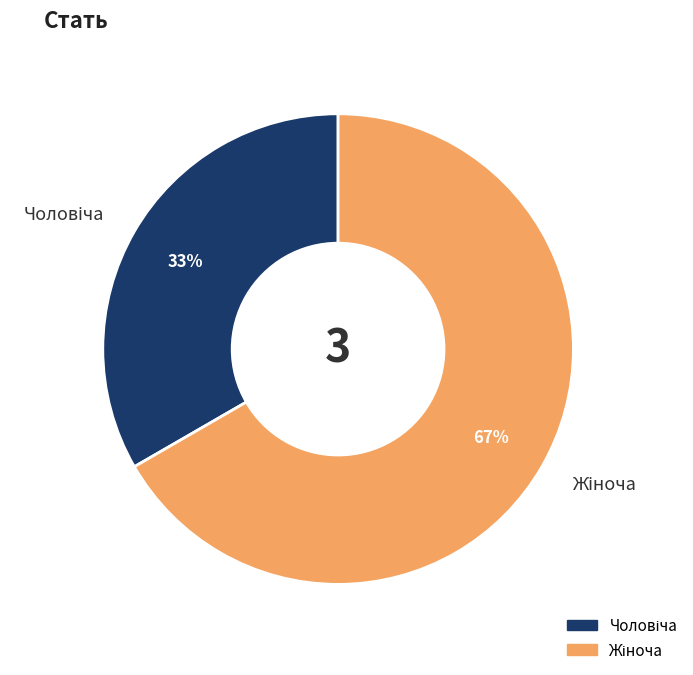

Is there a majority slice in this chart?

Yes